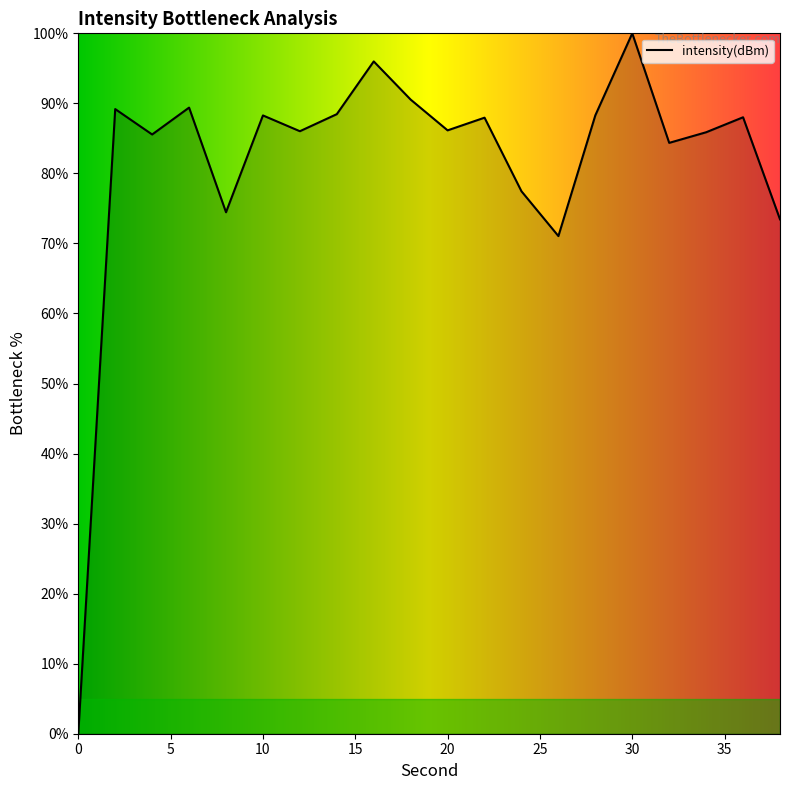

Where is the data nearest to the value 50?

26